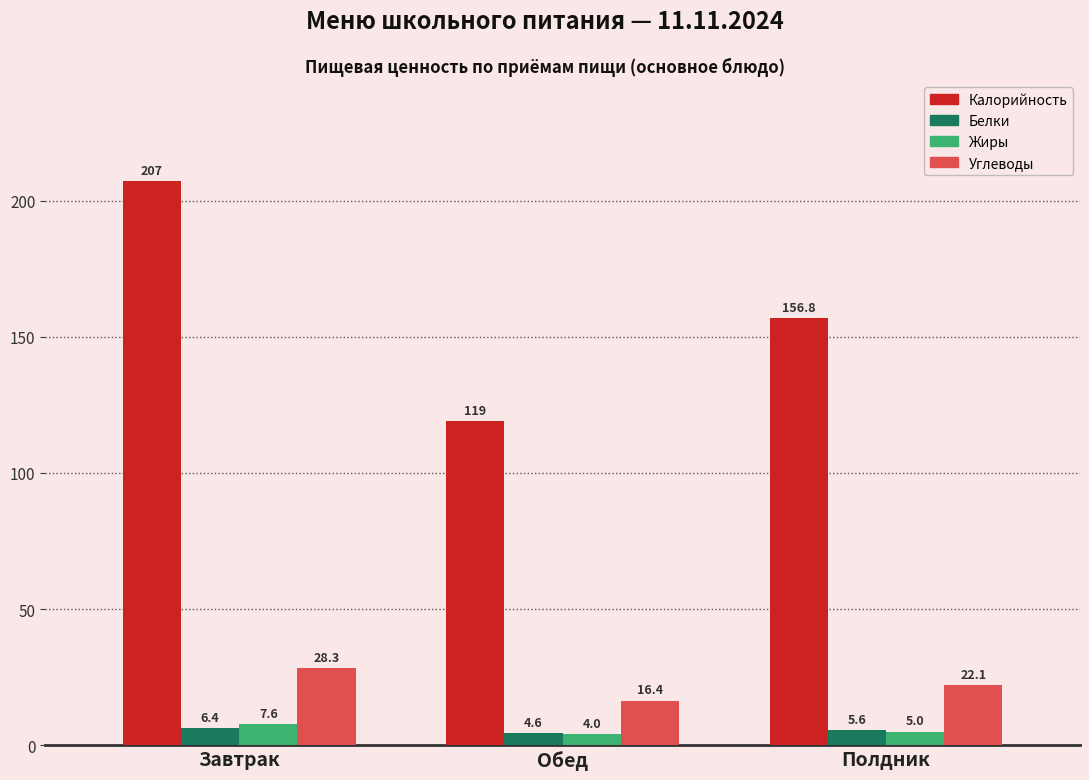

List the series in order of their peak value, lowest first.

Белки, Жиры, Углеводы, Калорийность